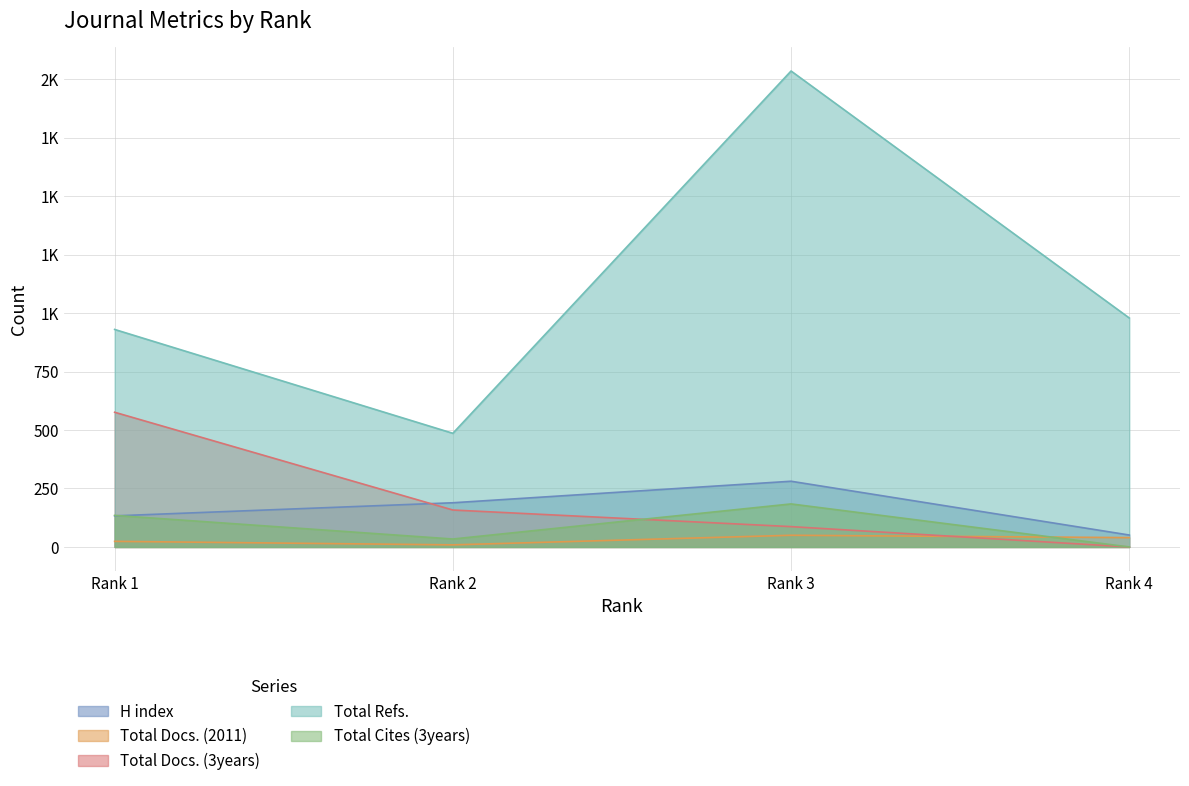

Reading left to right, transcribe all the data shown in this chart.

H index: 133	189	281	51
Total Docs. (2011): 24	9	50	40
Total Docs. (3years): 576	158	87	0
Total Refs.: 930	486	2035	979
Total Cites (3years): 135	34	184	0